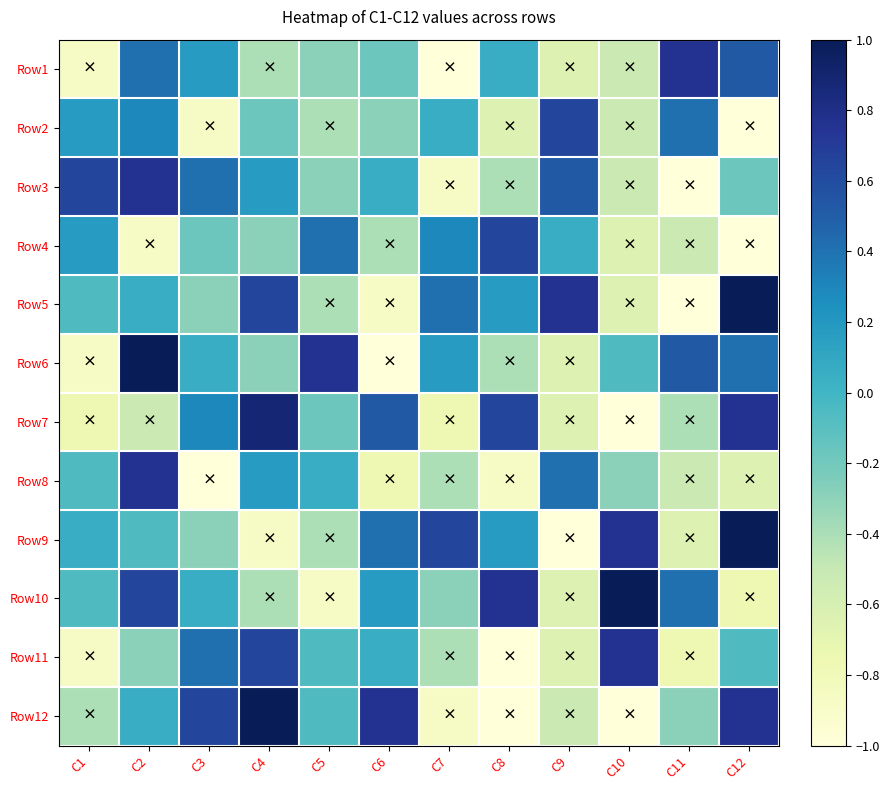

What is the total value across all series at C5?

-1.8